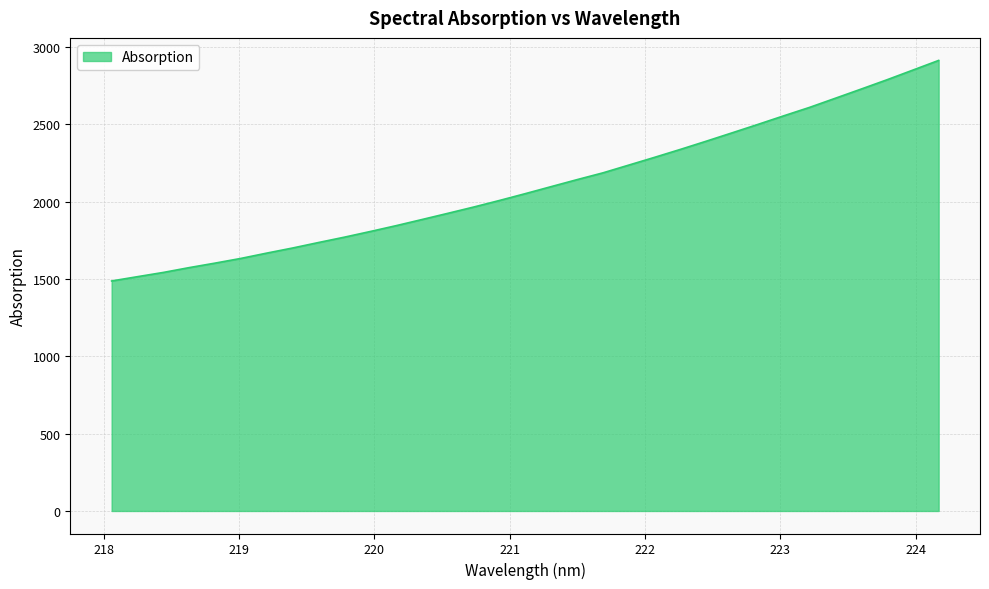

True or false: the data has more than 2 interior local peaks.

False